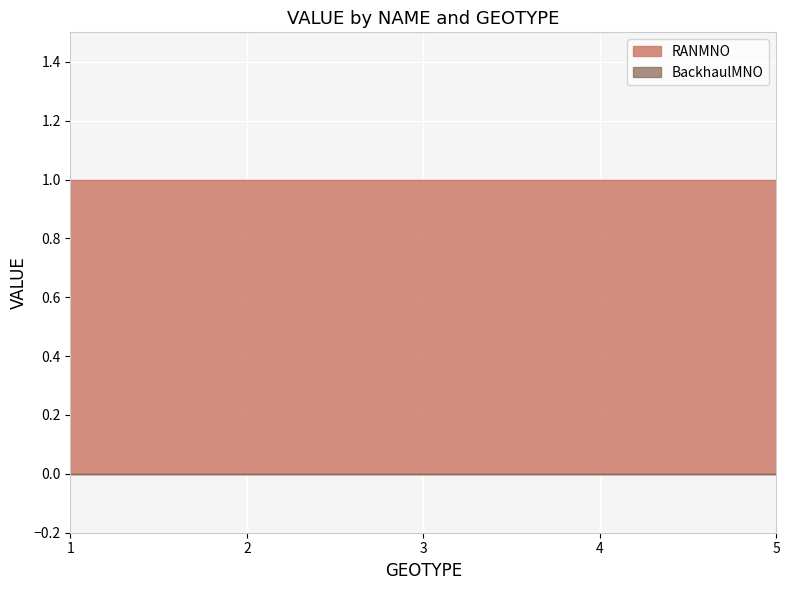

How many series are shown in this chart?

2